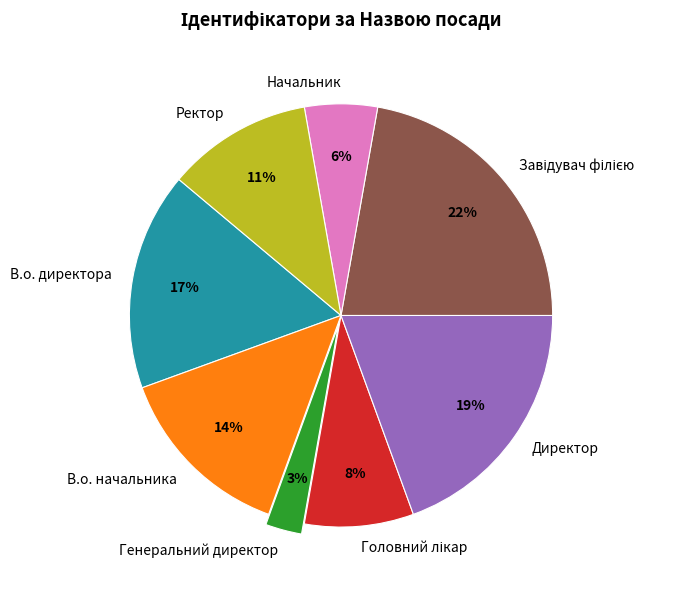

To the nearest percent, what is the difference between the largest and smallest slice percentages?

19%